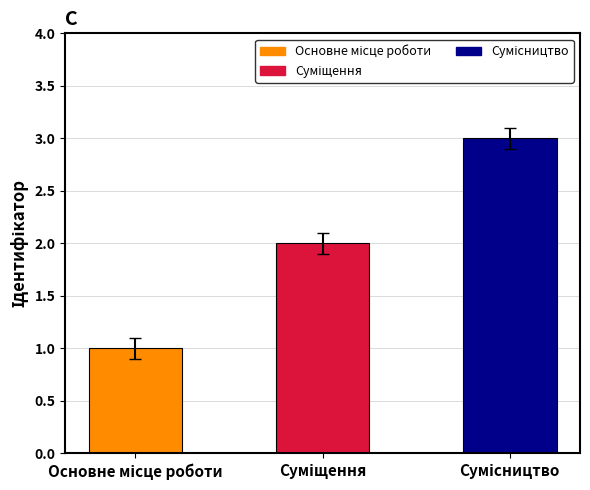

What is the difference between the maximum and minimum values?

2